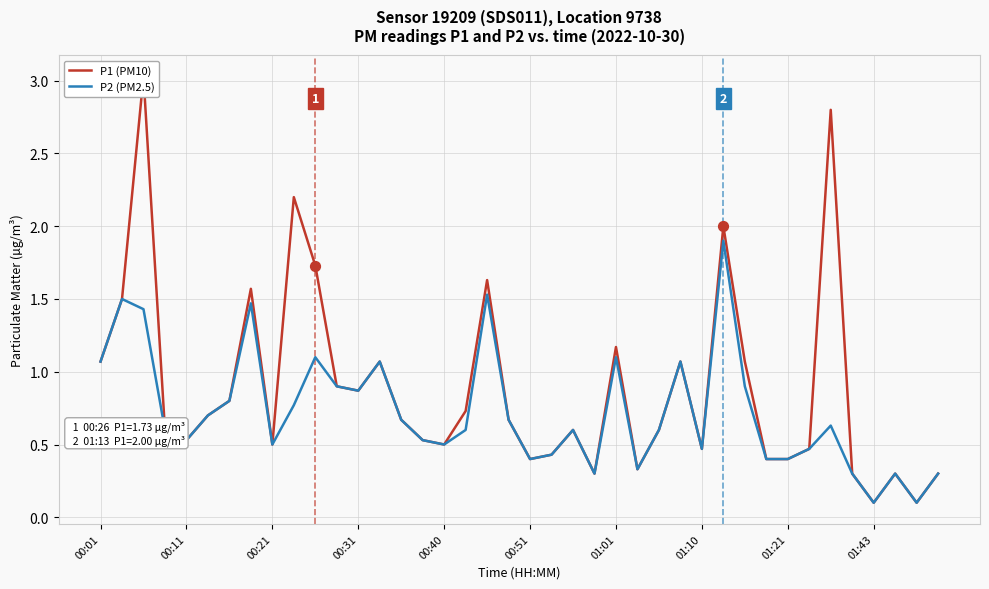

Which series has the largest Y range (max minus min)?

P1 (PM10)